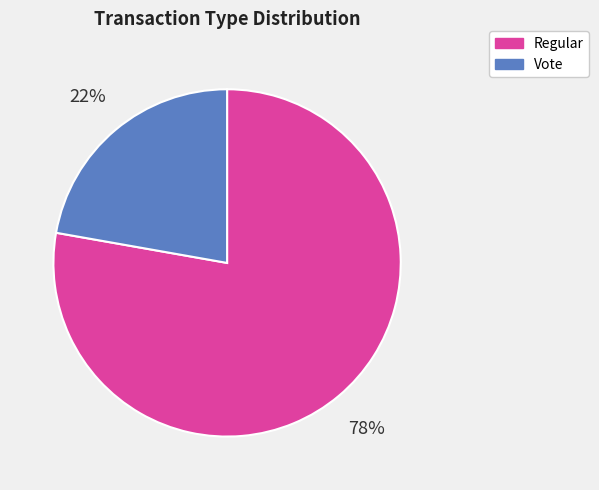

What percentage is the Vote slice, to the nearest percent?

22%